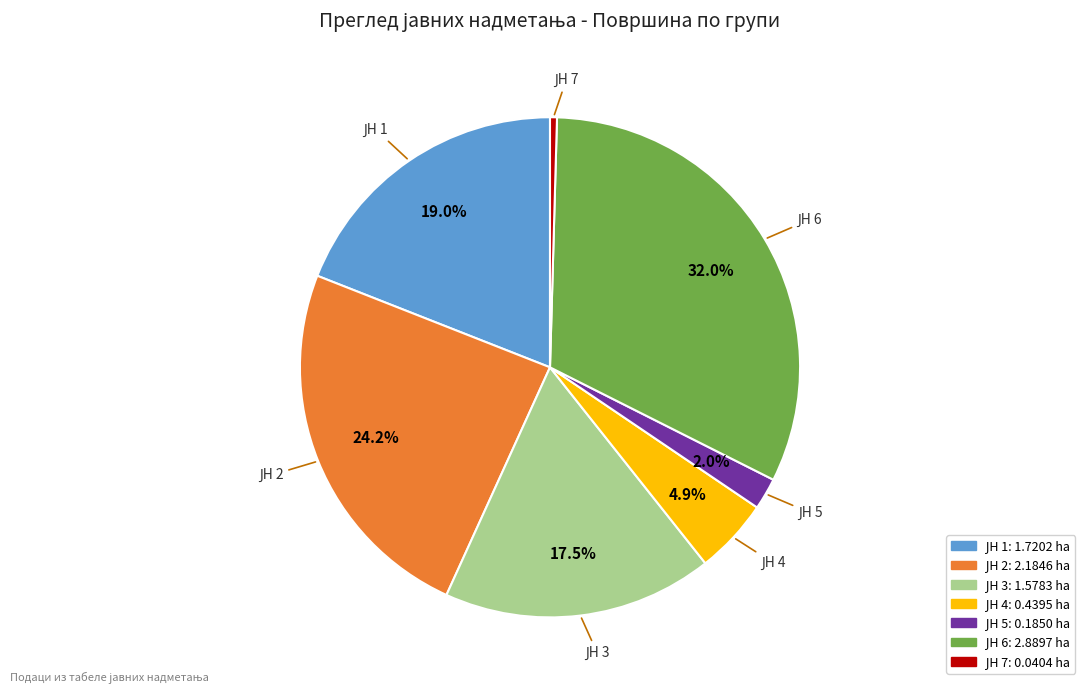

Is there a majority slice in this chart?

No